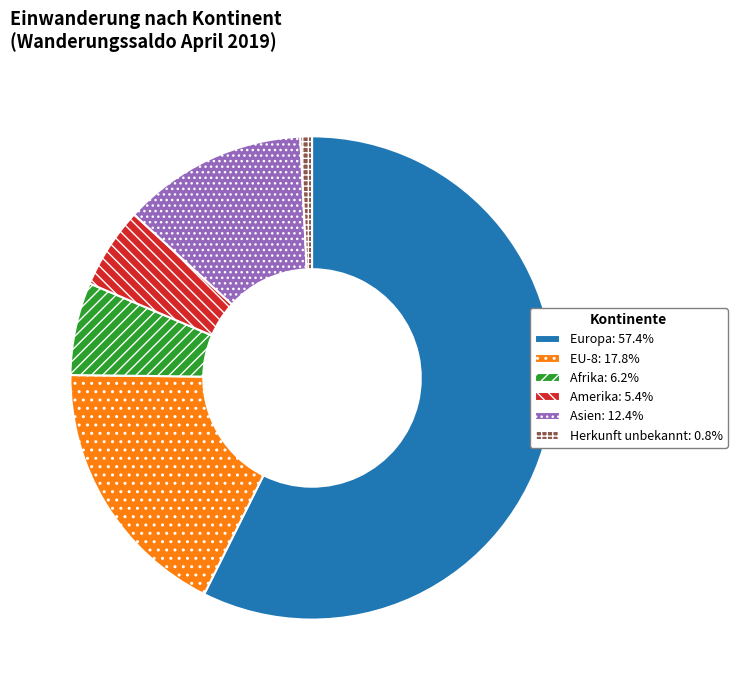

How many segments does this pie chart have?

6